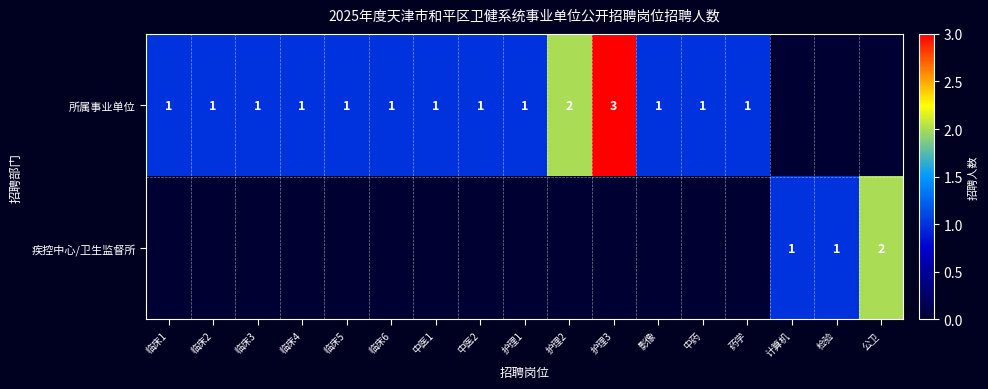

Is it true that 疾控中心/卫生监督所 equals 1 at 计算机?

True